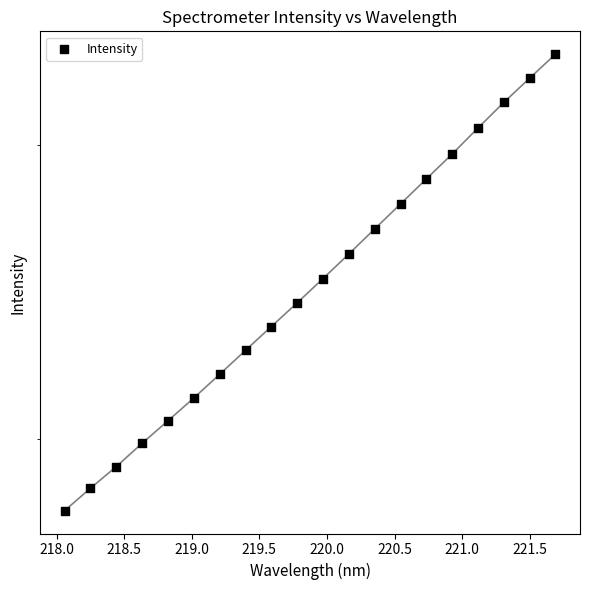

What is the change in value from 220.0 to 221.5?

+226.2